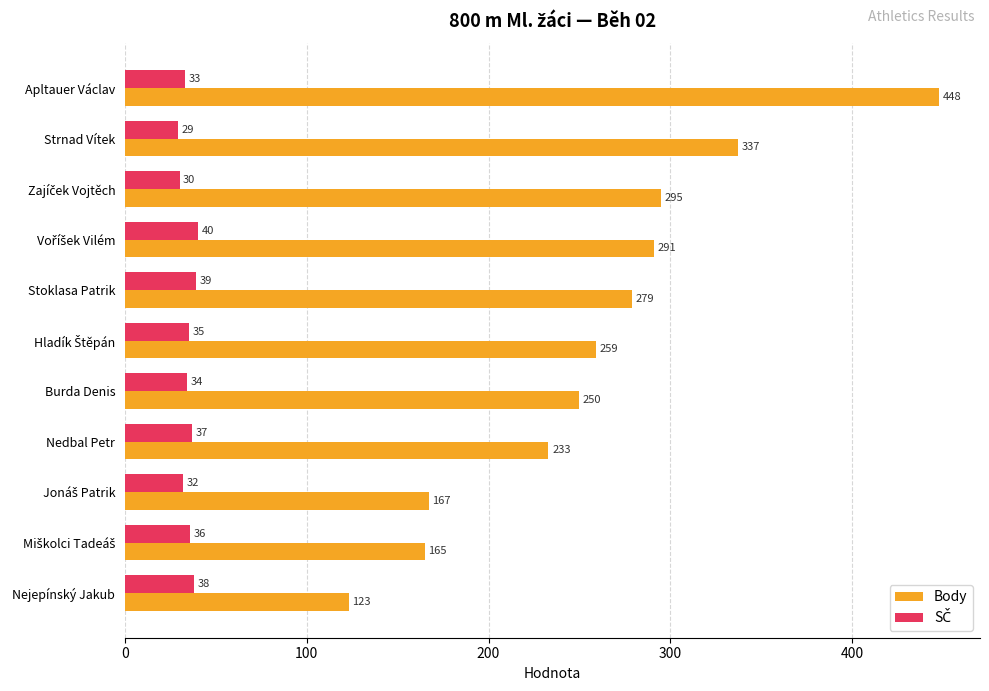

Count the number of categories in the chart.

11